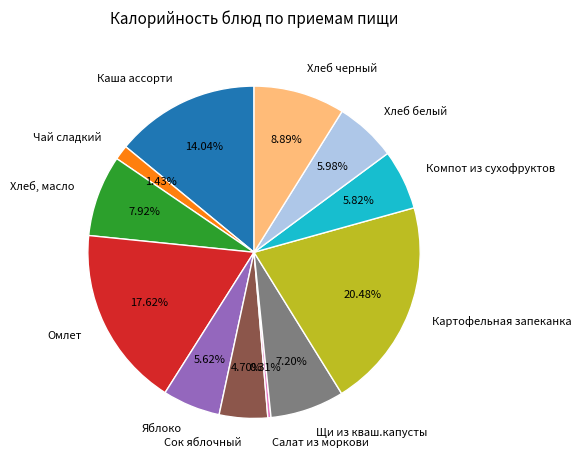

To the nearest percent, what percentage of the pie is Каша ассорти?

14%